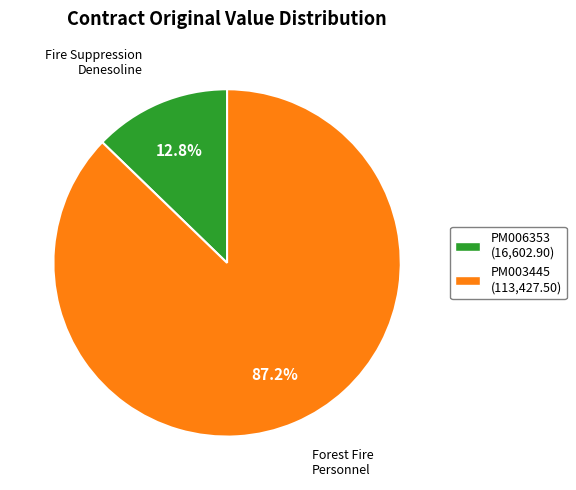

Is it true that PM003445 is 87% of the pie?

True